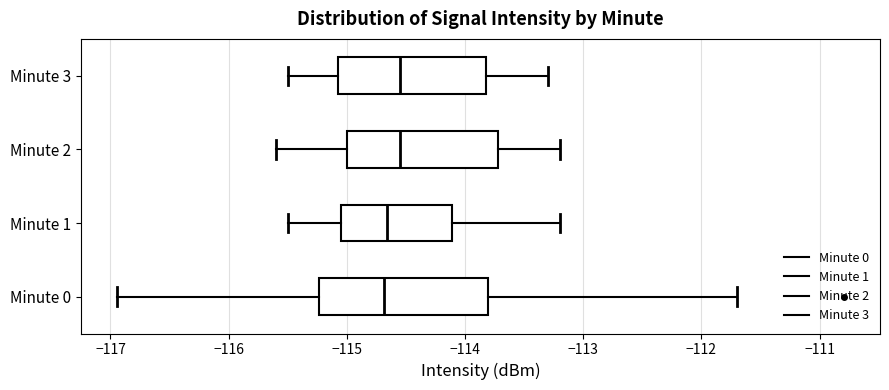

Reading bottom to top, read every box against the x-axis: the position of its median line, the range the box covers, and the ends of its whiskers. The values are not printed on the chart, so give them approximately, as read against the axis.

Minute 0: median -114.7, box -115.2 to -113.8, whiskers -116.9 to -111.7
Minute 1: median -114.7, box -115.0 to -114.1, whiskers -115.5 to -113.2
Minute 2: median -114.5, box -115.0 to -113.7, whiskers -115.6 to -113.2
Minute 3: median -114.5, box -115.1 to -113.8, whiskers -115.5 to -113.3